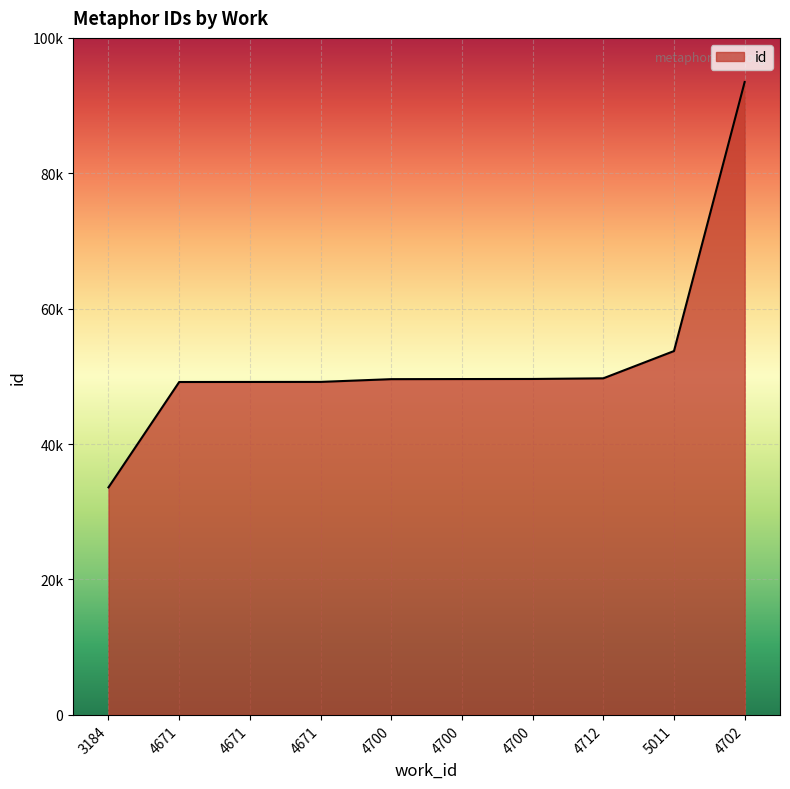

Which label corresponds to the largest value in the chart?

4702